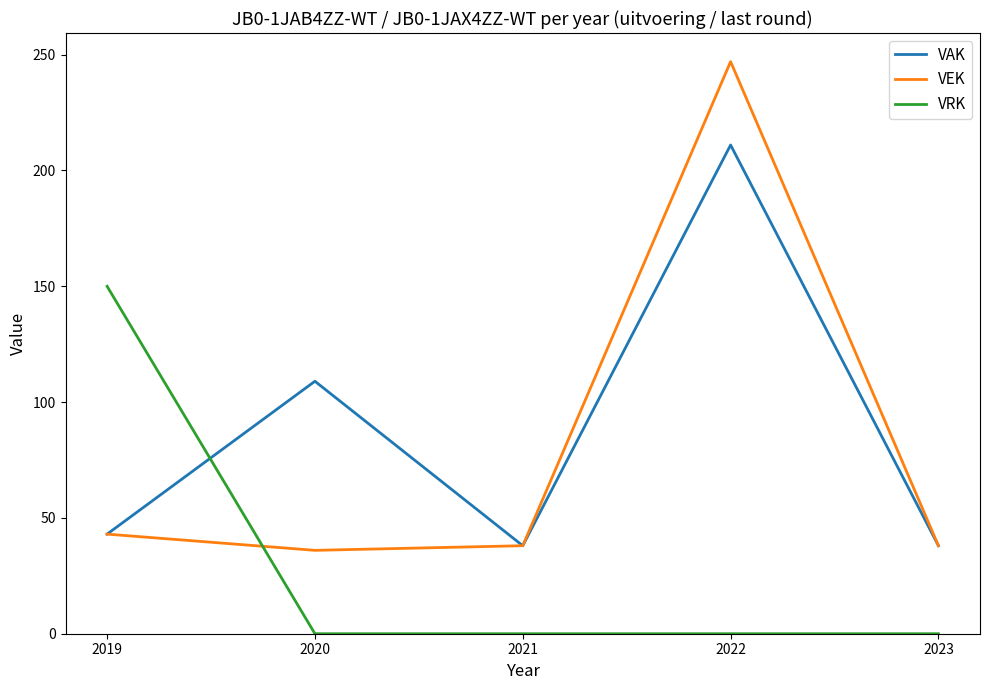

Which series has the widest spread of values?

VEK